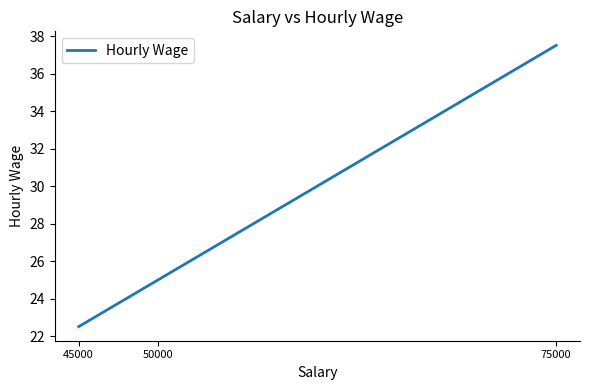

Reading right to left, transcribe all the data shown in this chart.

37.5	25.0	22.5